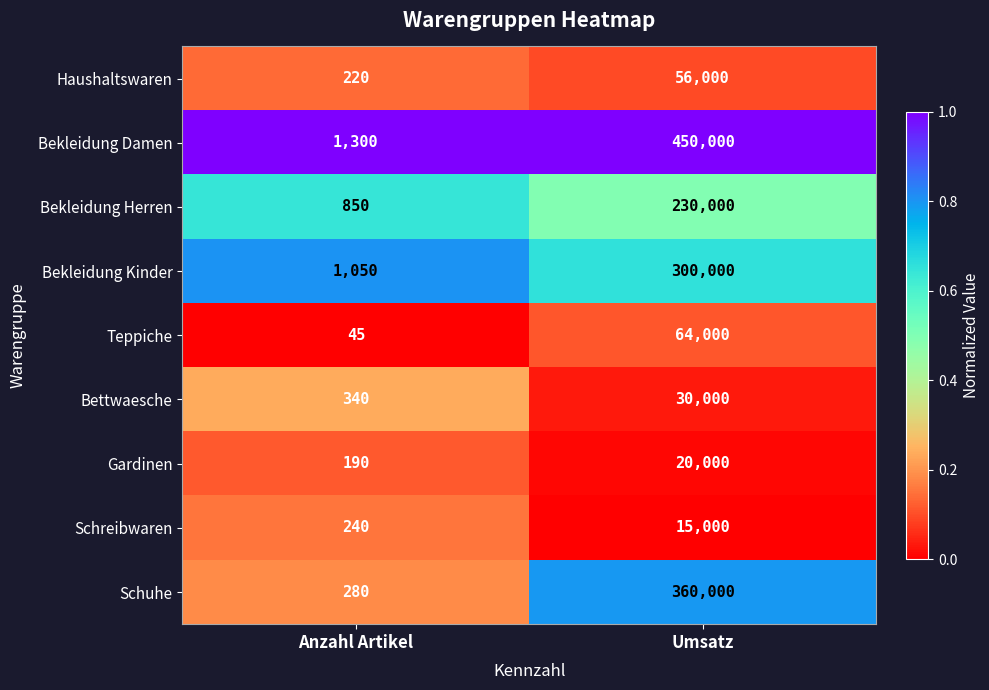

What is the approximate value of Bekleidung Damen at Umsatz, to the nearest 100?

450000